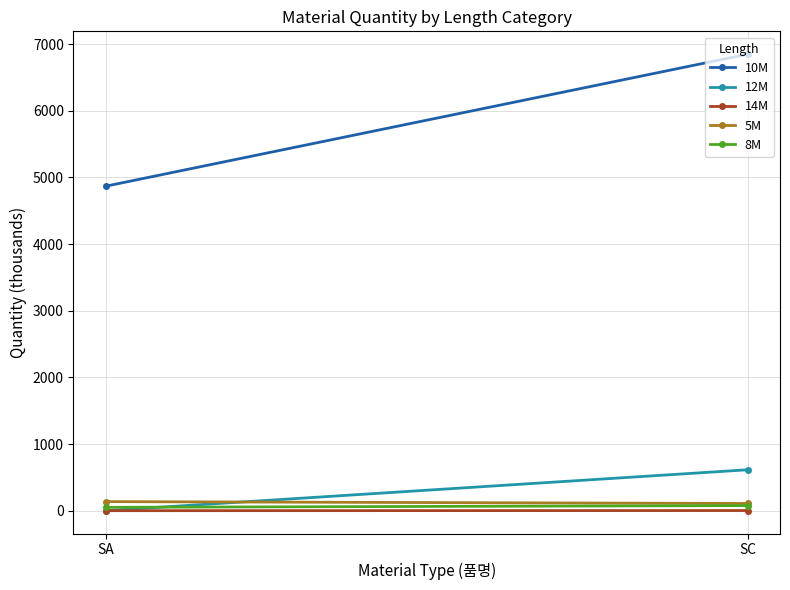

At how many categories does at least one series exceed 2192?

2